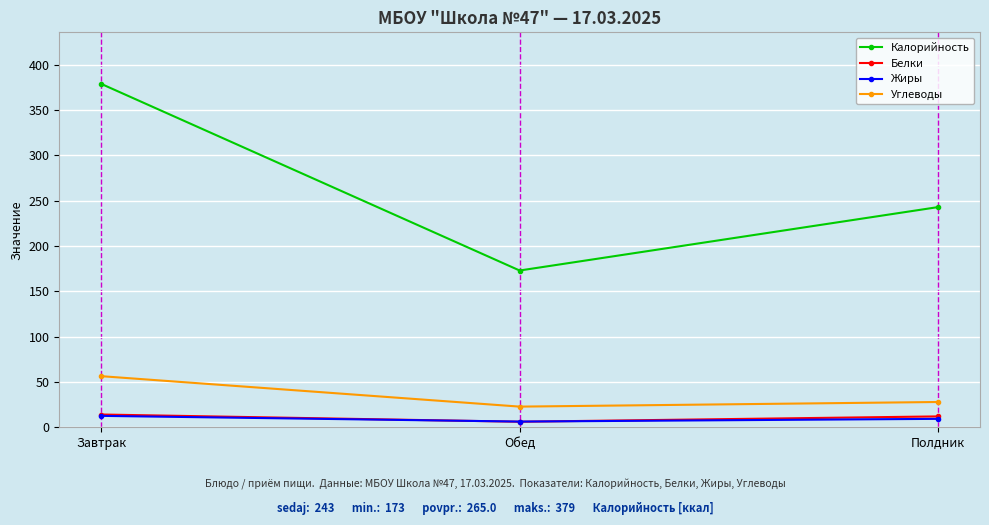

What is the average value of the Углеводы series?

35.7